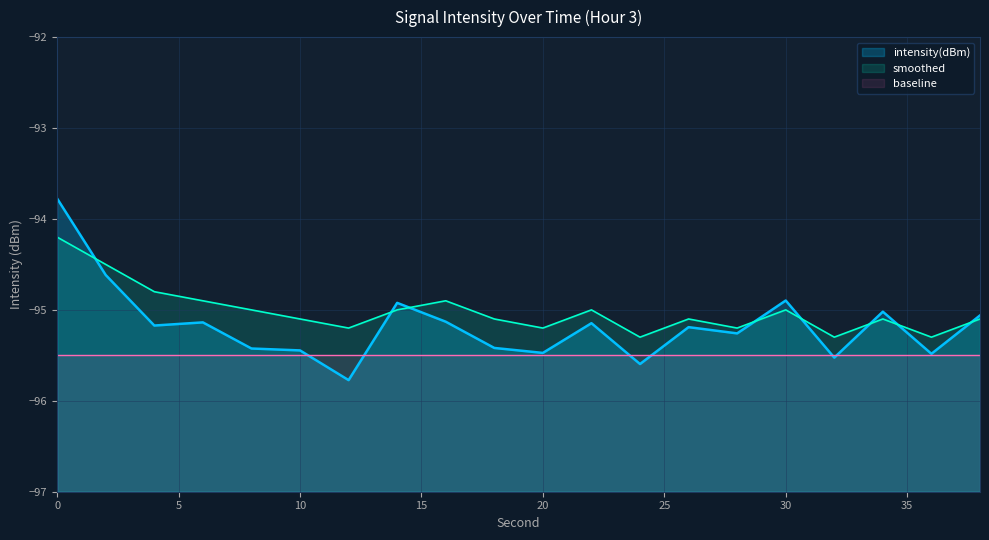

How many distinct data groups are displayed?

3